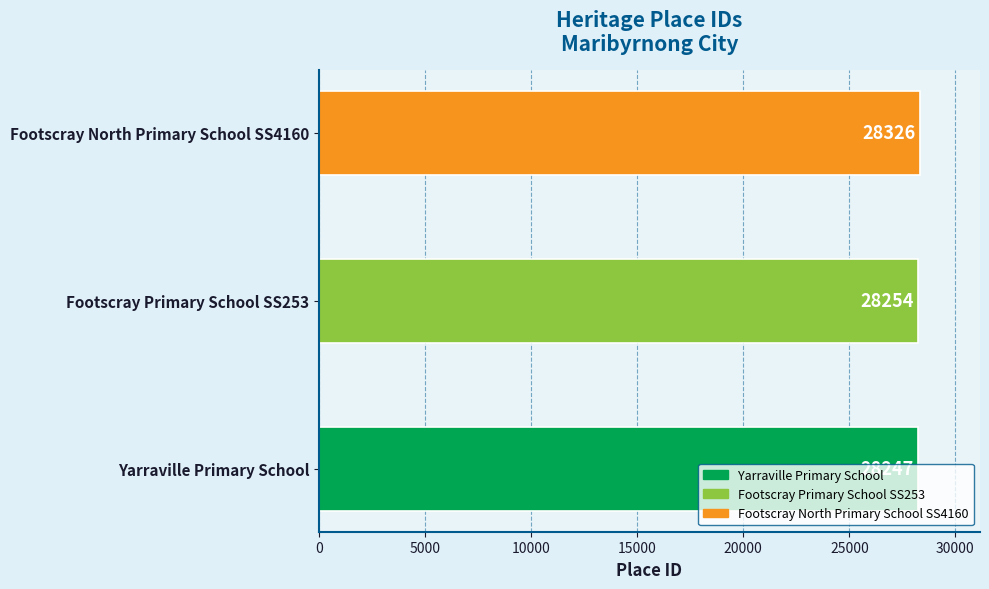

What is the average value?

28276